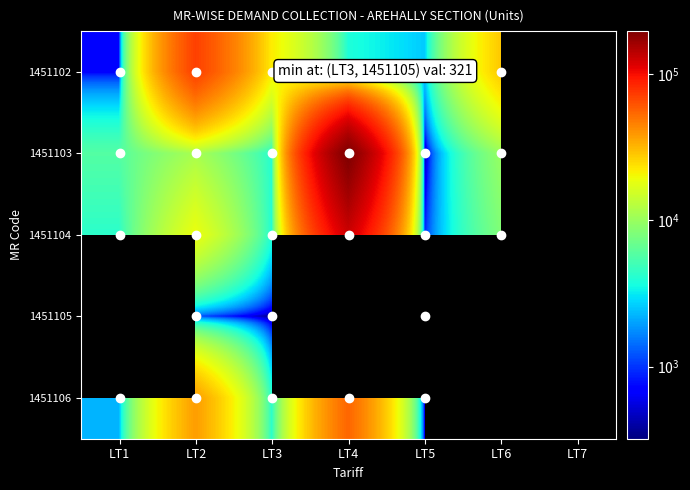

What is the difference between the maximum and minimum values in the 1451106 series?

54405.0